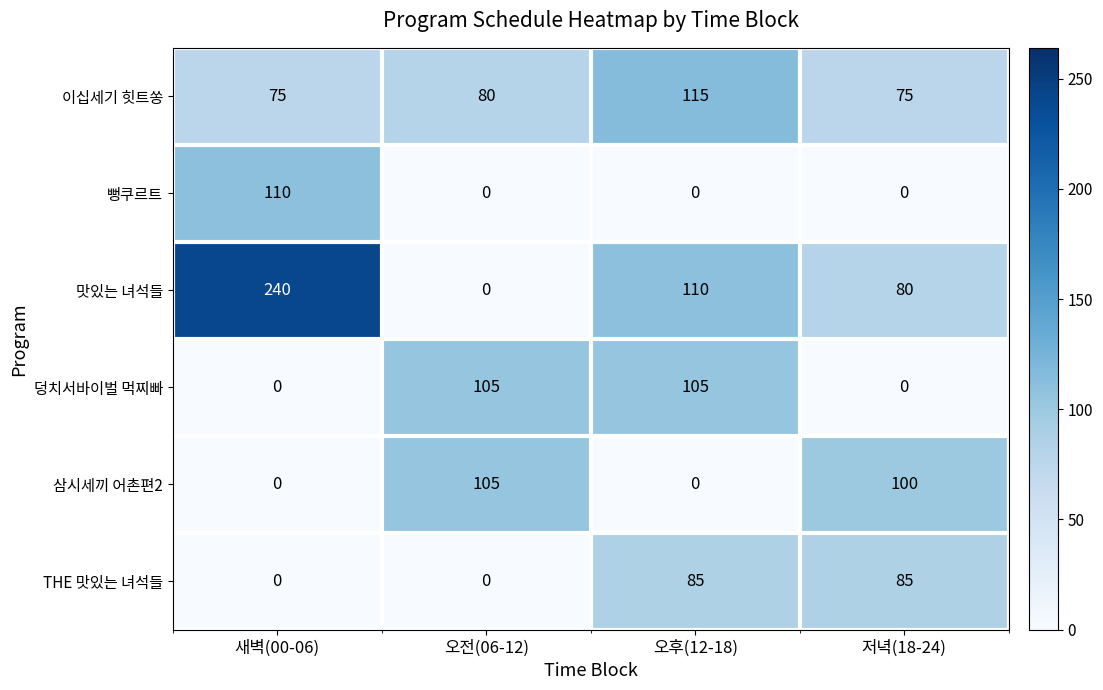

Which series has the widest spread of values?

맛있는 녀석들